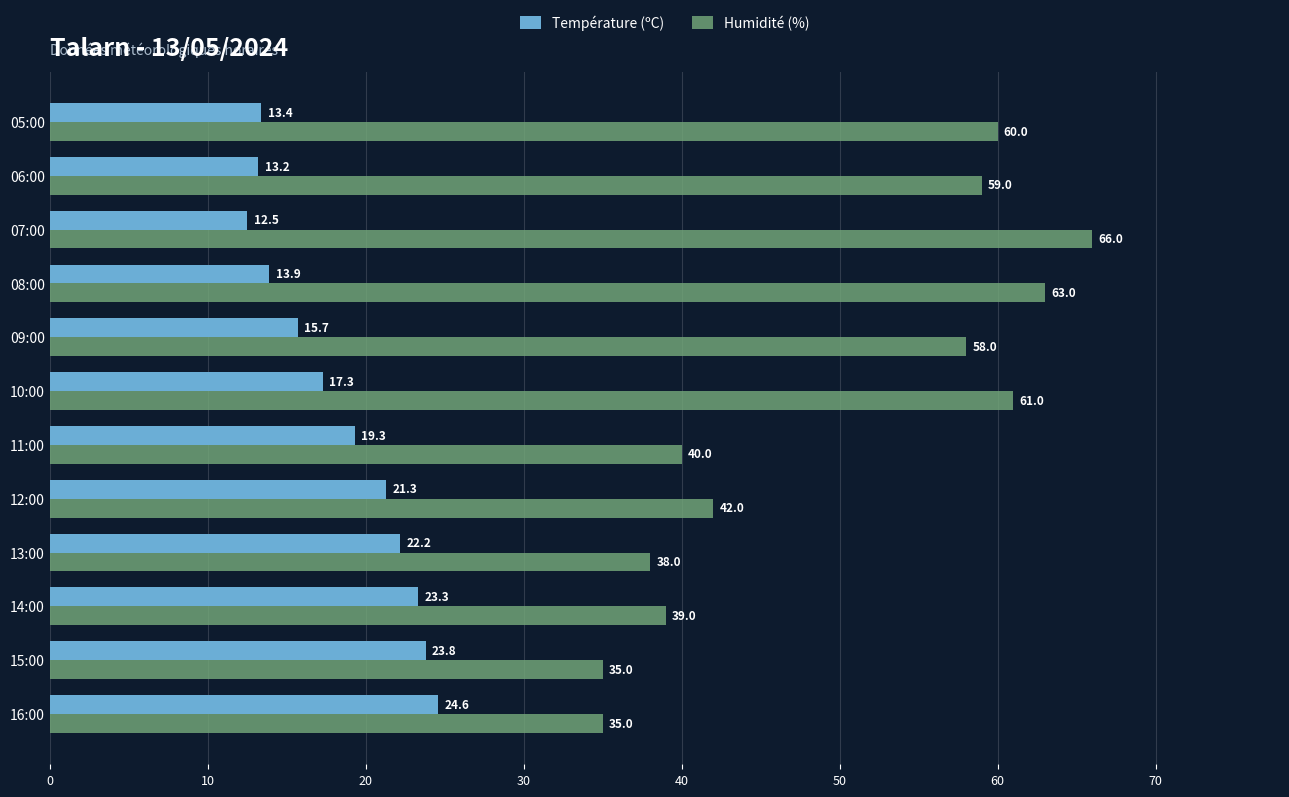

Which series has the largest total across all categories?

Humidité (%)